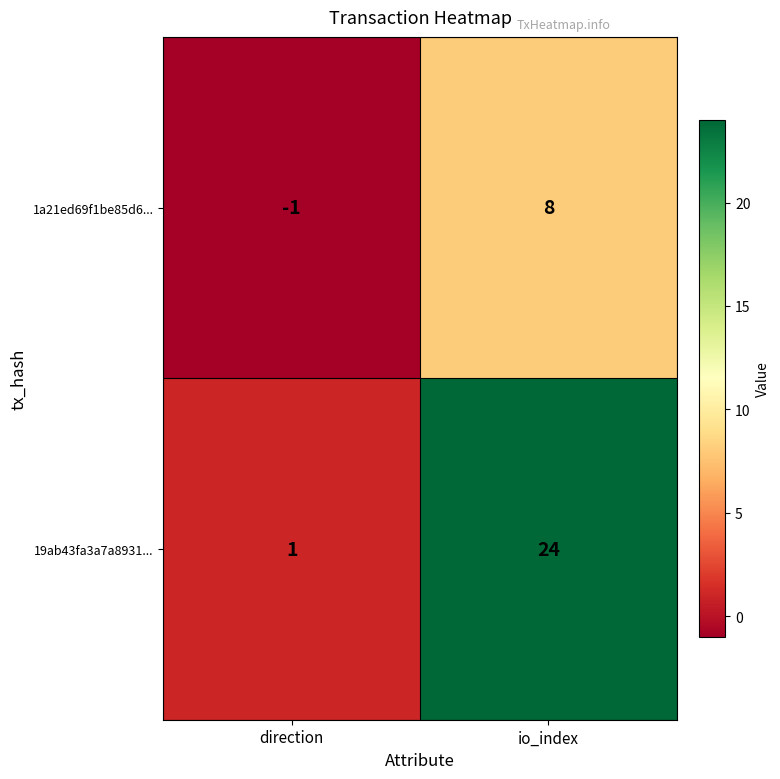

At which category is the sum across all series the highest?

io_index